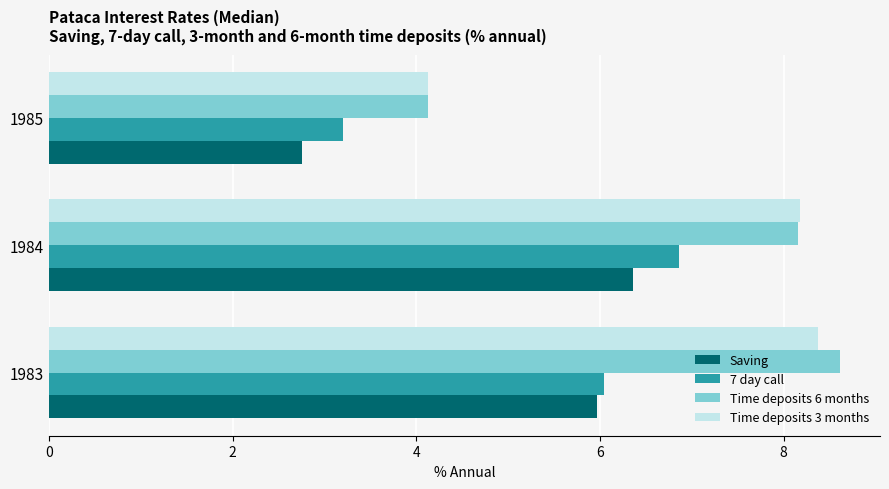

Read the 7 day call value at 1985.

3.2